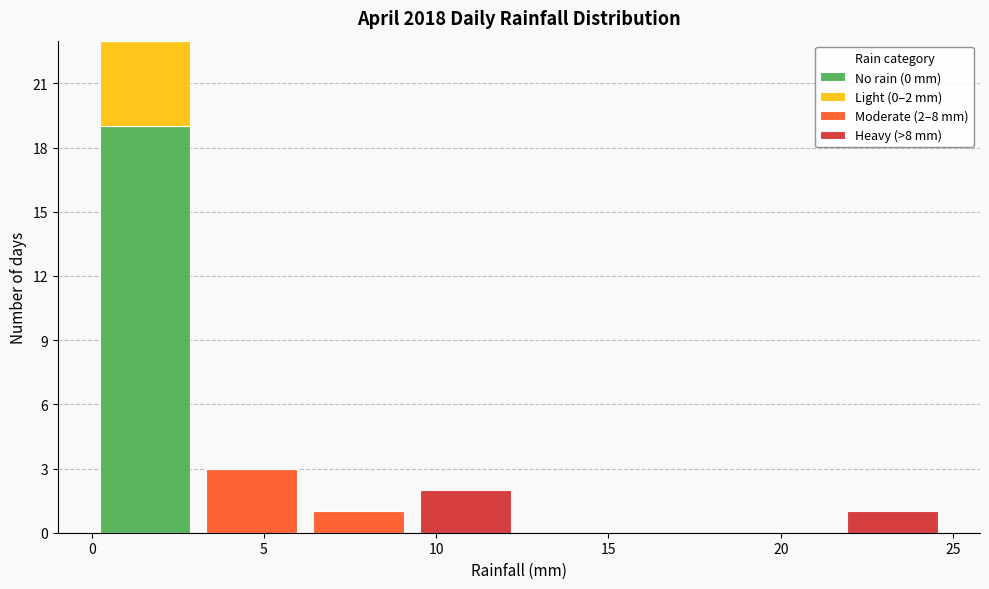

Which range on the x-axis has the tallest stacked bar (by total height)?

0.0 to 3.1